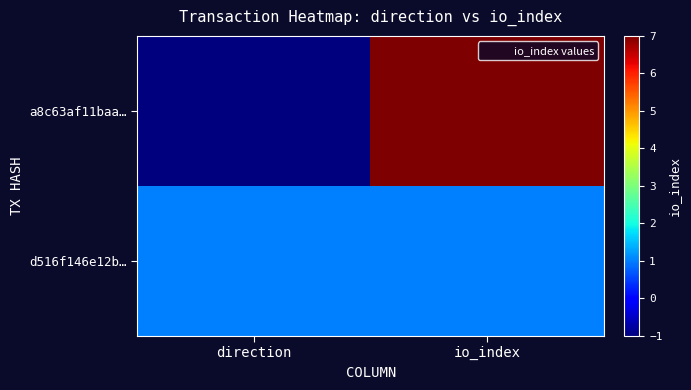

Rank the series by their maximum value, from lowest to highest.

d516f146e12b…, a8c63af11baa…